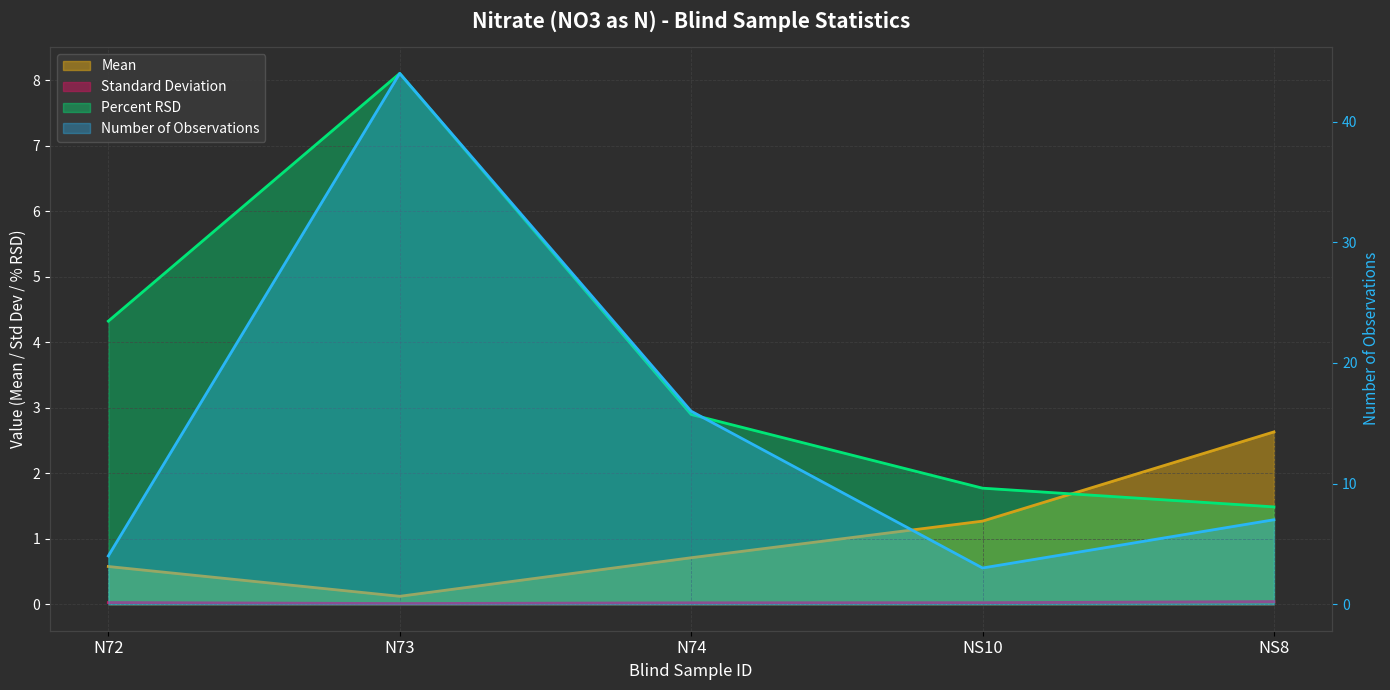

How many data points does each series have?

5